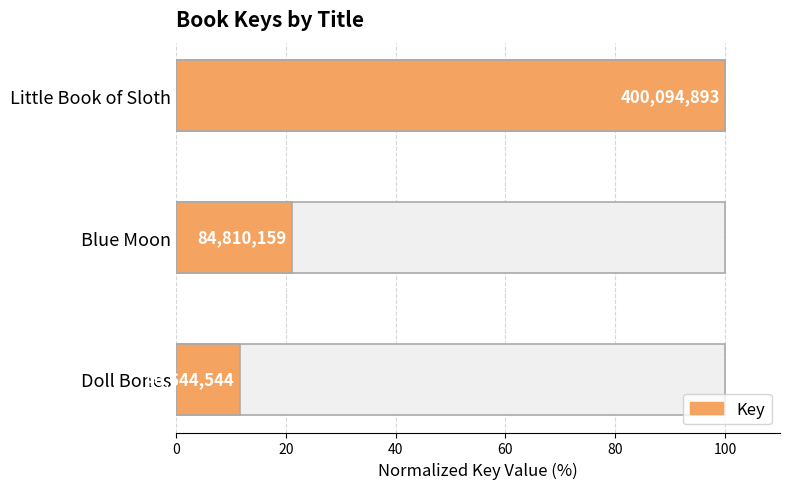

Where is the data nearest to the value 55?

Blue Moon